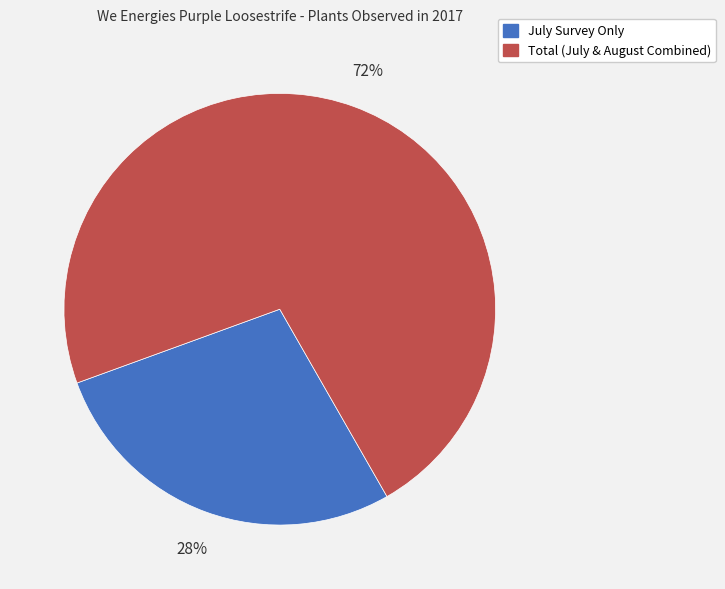

Is there a majority slice in this chart?

Yes